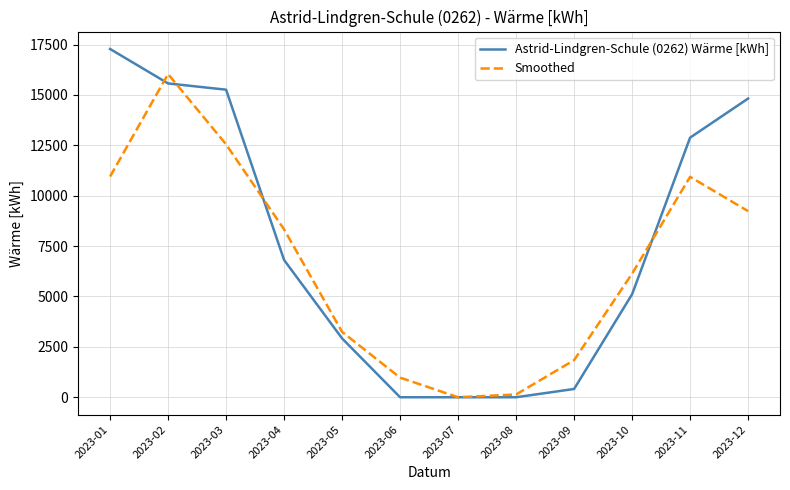

At 2023-10, list the series in order from largest to smallest.

Smoothed, Astrid-Lindgren-Schule (0262) Wärme [kWh]